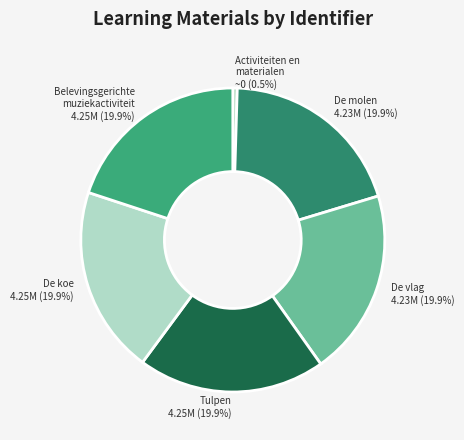

To the nearest percent, what is the difference between the largest and smallest slice percentages?

20%